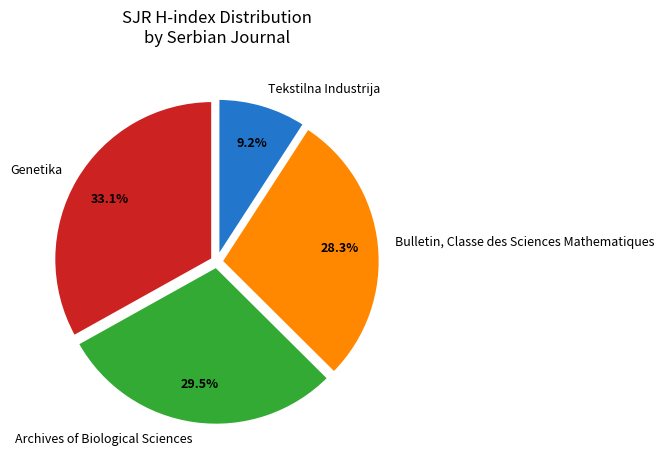

Which category has the smallest portion of the pie?

Tekstilna Industrija